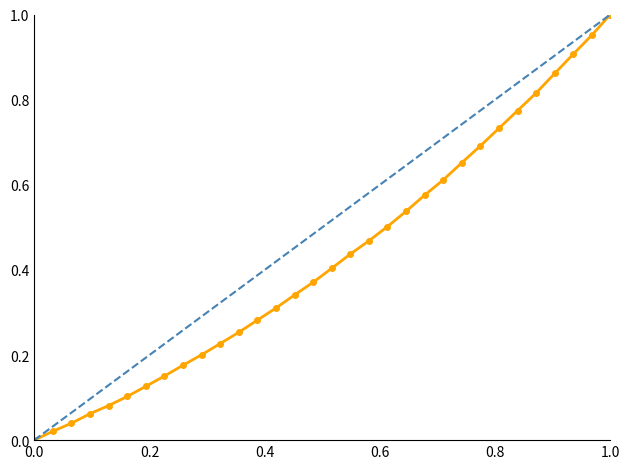

What is the average value?

0.4